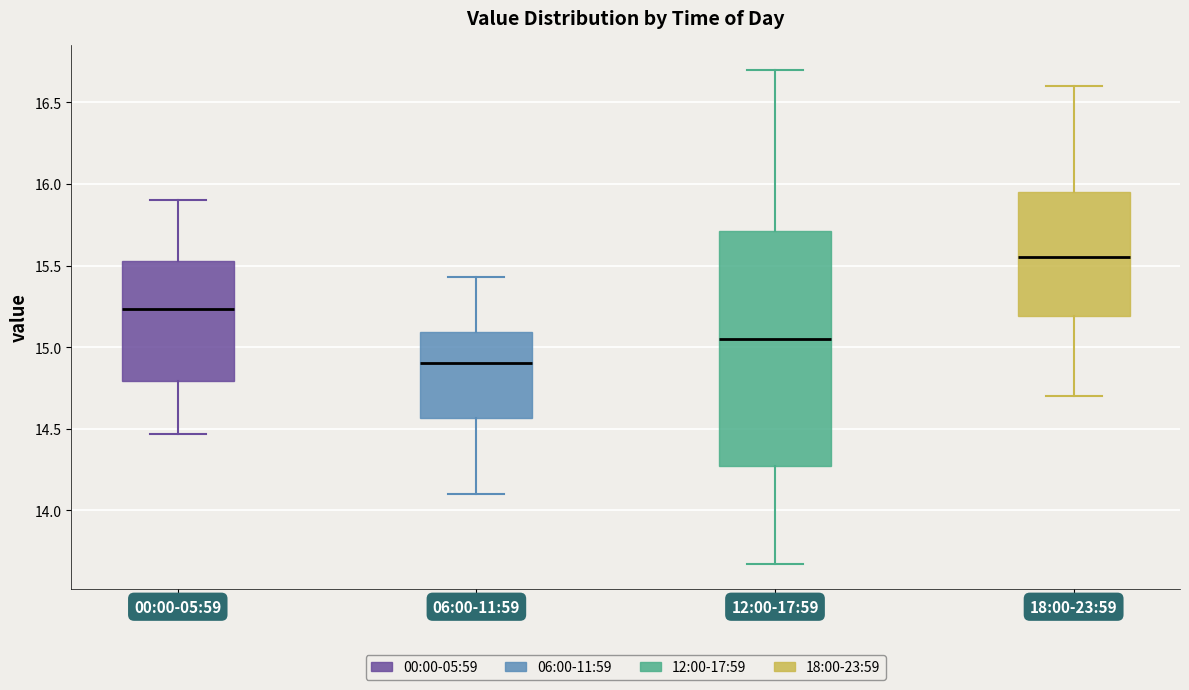

Where does the lower whisker of the box for 12:00-17:59 end on the y-axis? The values are not printed on the chart, so give them approximately, as read against the axis.

13.65